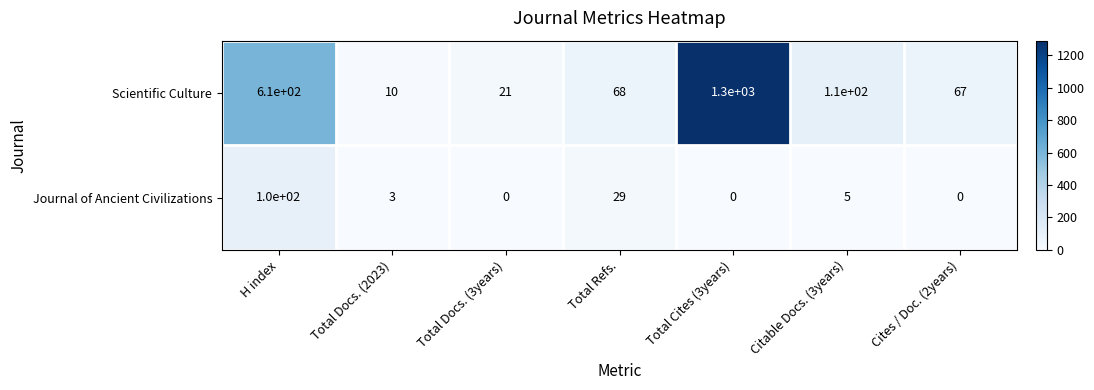

At which category is the sum across all series the highest?

Total Cites (3years)